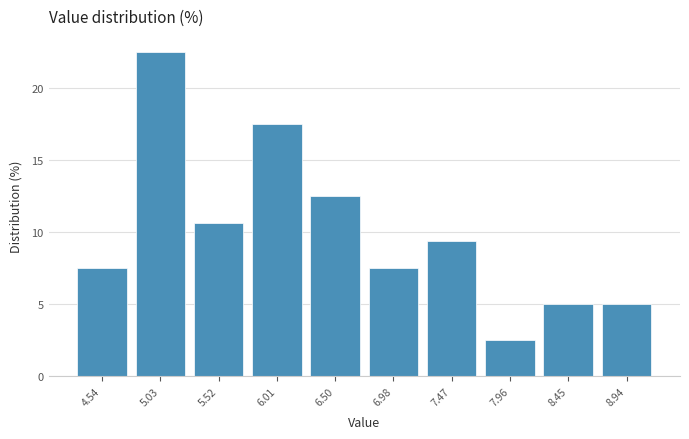

Reading left to right, transcribe this chart: for each bar, give the range it covers on the x-axis and its height. Neither the bar edges nor the heights are printed on the chart, so give them approximately, as read against the axes.

4.30 to 4.80: 7.5
4.80 to 5.30: 22.5
5.30 to 5.75: 10.5
5.75 to 6.25: 17.5
6.25 to 6.75: 12.5
6.75 to 7.25: 7.5
7.25 to 7.70: 9.5
7.70 to 8.20: 2.5
8.20 to 8.70: 5.0
8.70 to 9.20: 5.0